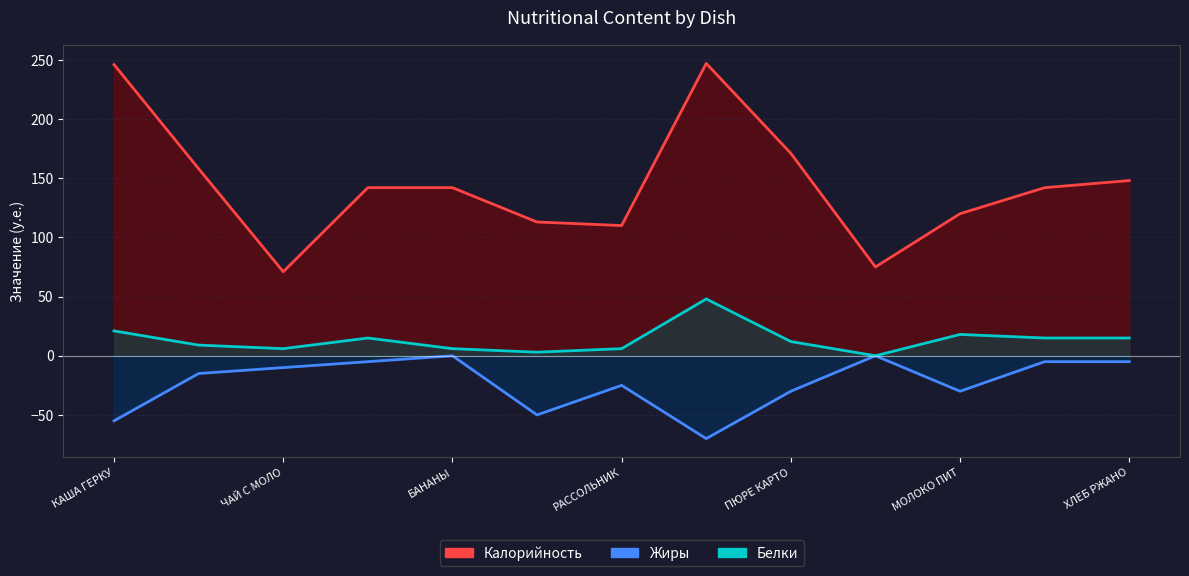

Count the number of categories in the chart.

13